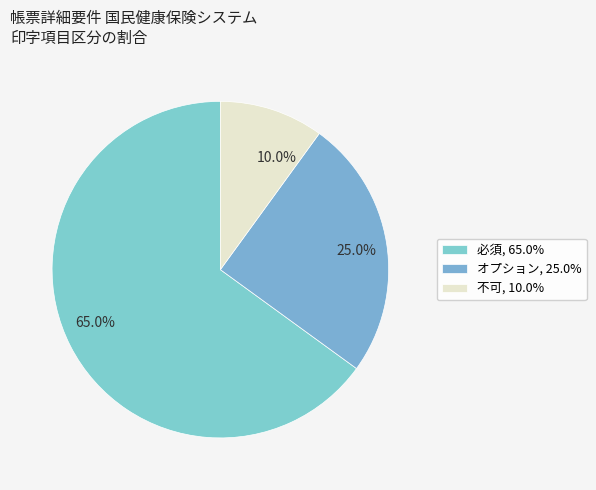

What is the ratio of the value at オプション to the value at 必須?

0.4